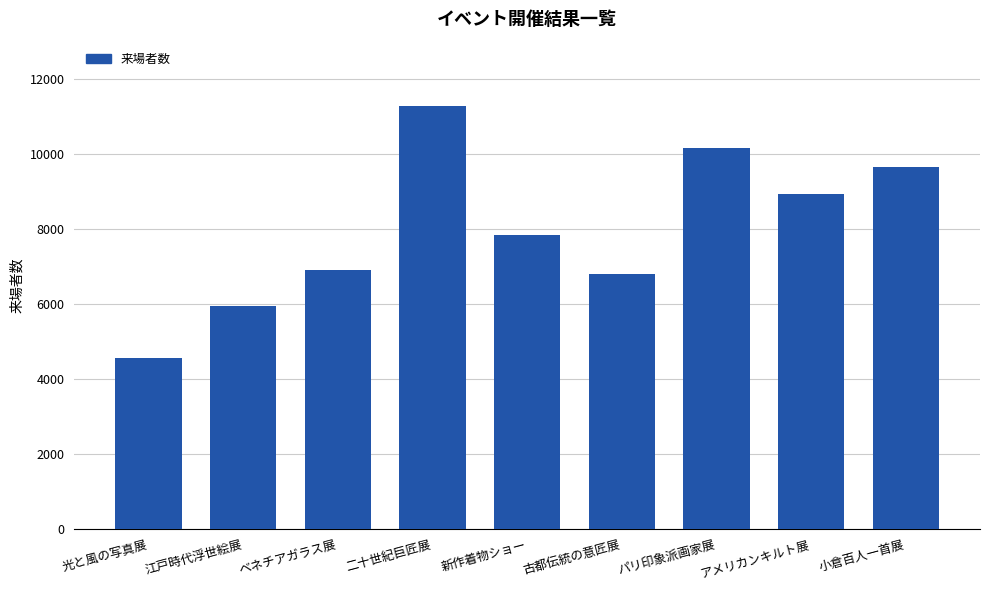

What is the sum of all values?

72051